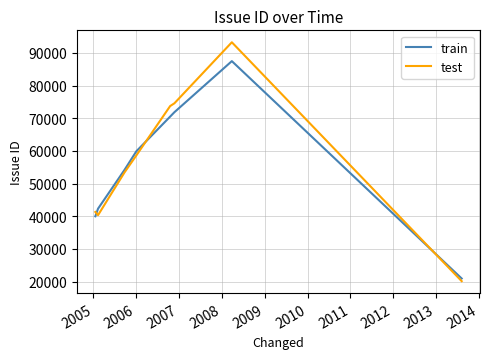

Rank the series by their maximum value, from lowest to highest.

train, test